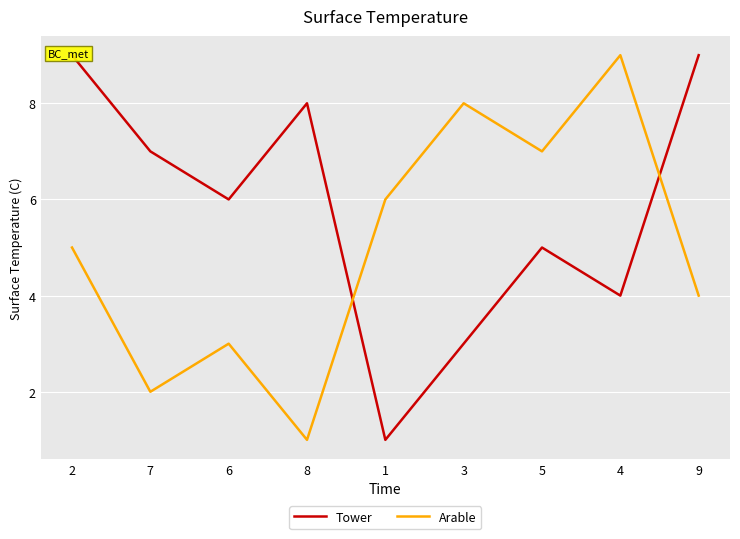

Rank the series by their maximum value, from highest to lowest.

Tower, Arable